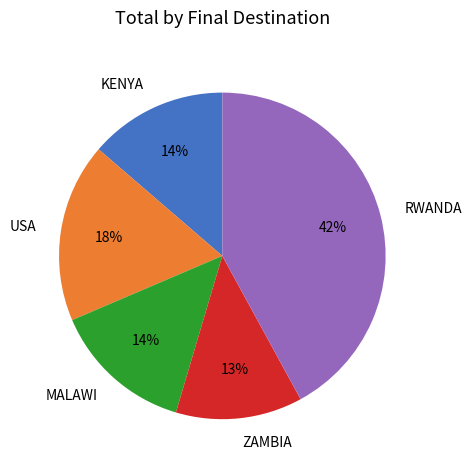

What is the largest slice in the pie chart?

RWANDA